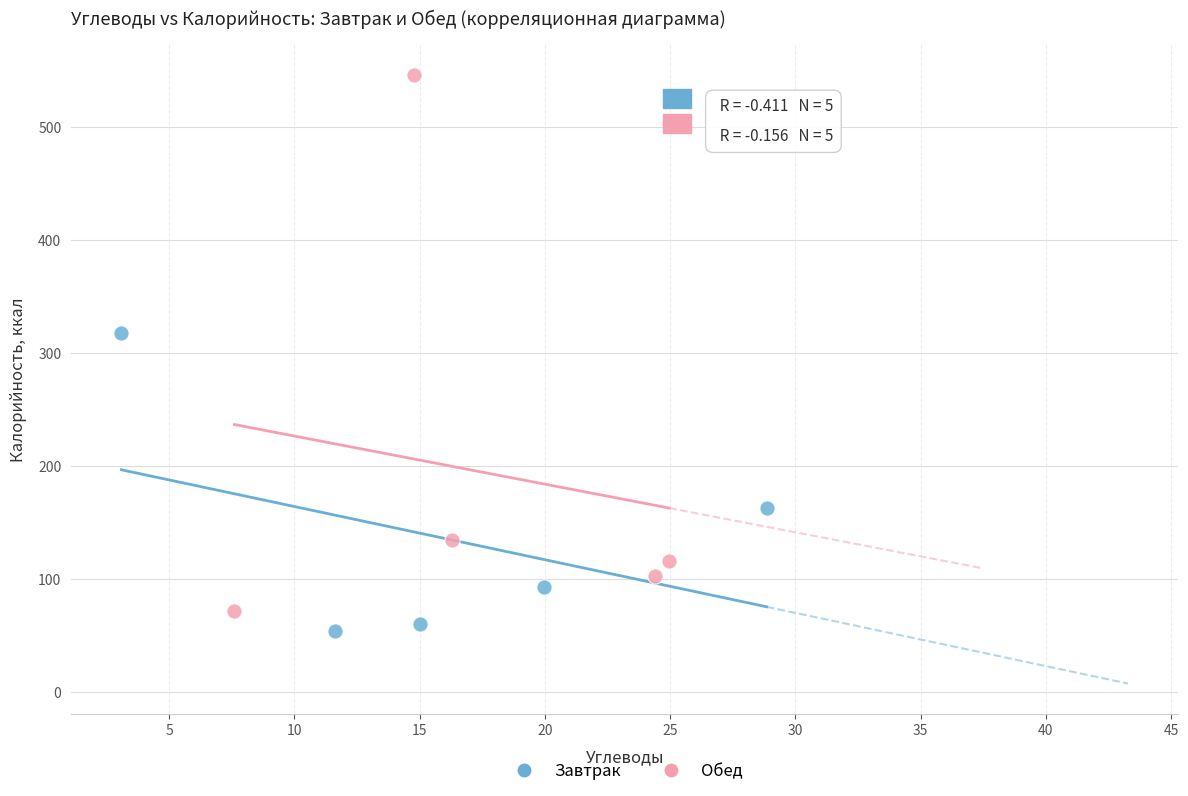

Which series contains the highest Y value?

Обед